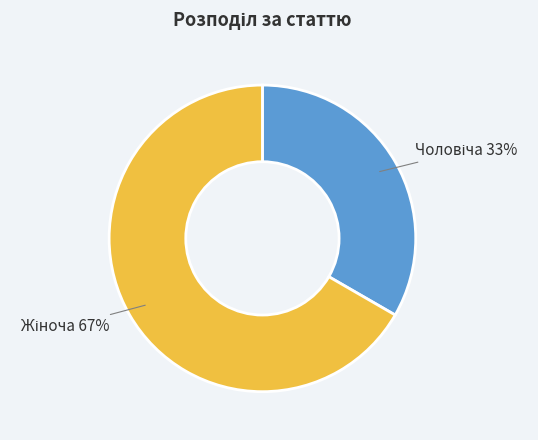

Is there any slice that represents more than half of the pie?

Yes